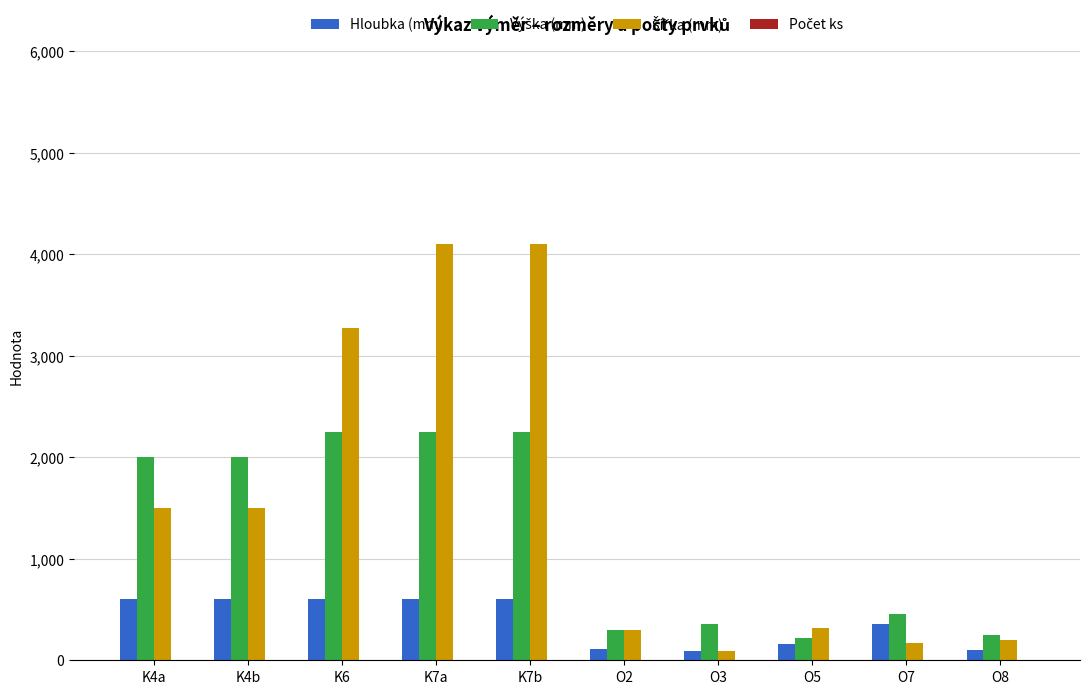

What is the greatest value displayed?

4100